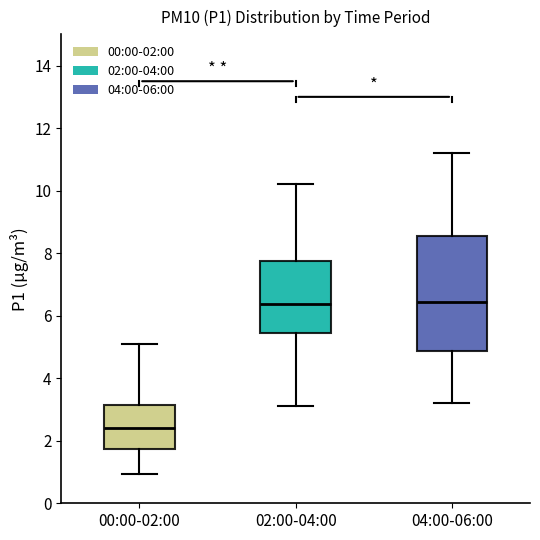

Reading left to right, read every box against the y-axis: the position of its median line, the range the box covers, and the ends of its whiskers. The values are not printed on the chart, so give them approximately, as read against the axis.

00:00-02:00: median 2.4, box 1.8 to 3.2, whiskers 1.0 to 5.2
02:00-04:00: median 6.4, box 5.4 to 7.8, whiskers 3.2 to 10.2
04:00-06:00: median 6.4, box 4.8 to 8.6, whiskers 3.2 to 11.2